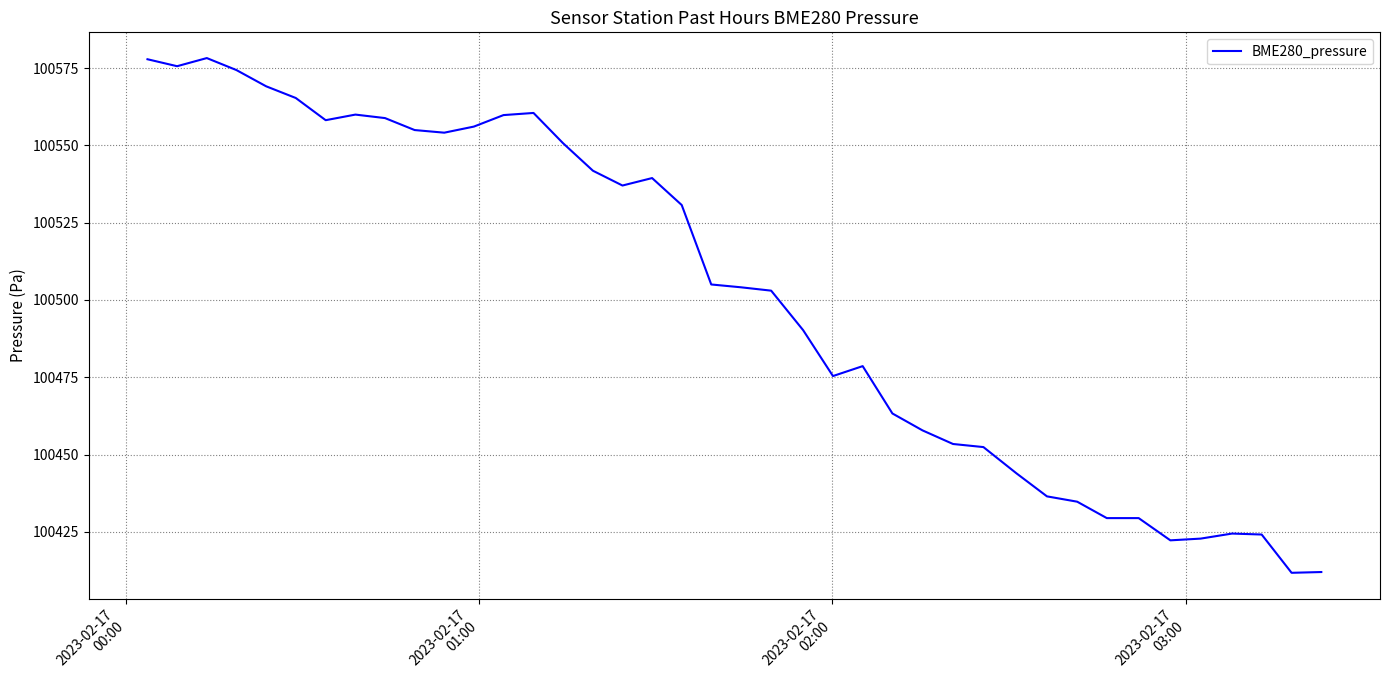

What is the difference between the maximum and minimum values?

166.5